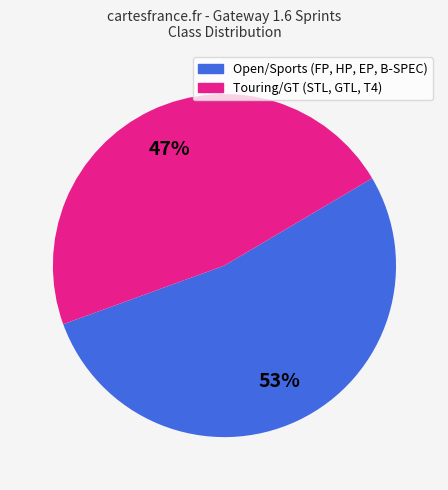

To the nearest percent, what is the average slice percentage?

50%